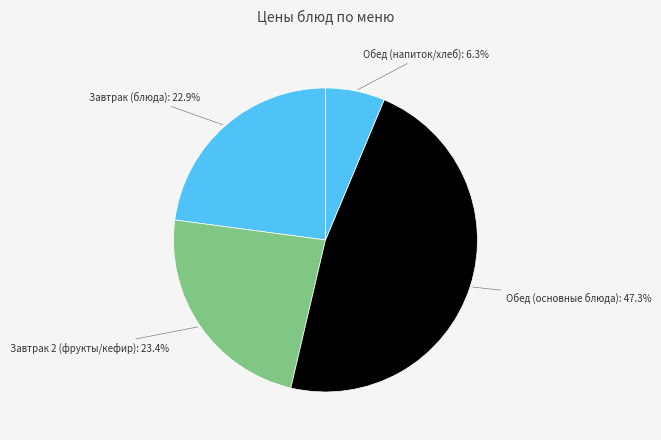

Is Обед (основные блюда) the majority of the pie?

No